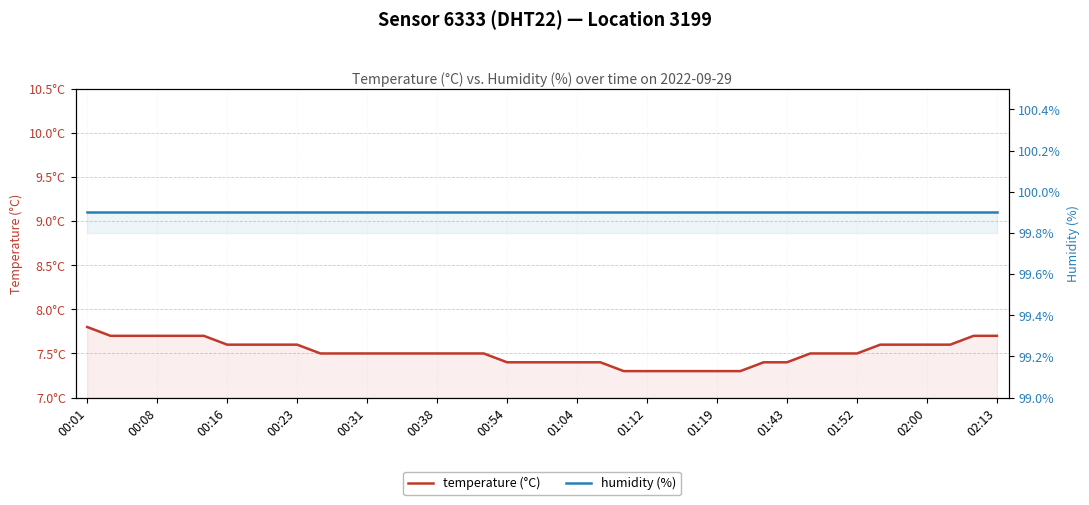

The value of temperature (°C) at 02:00 is 7.6. True or false?

True